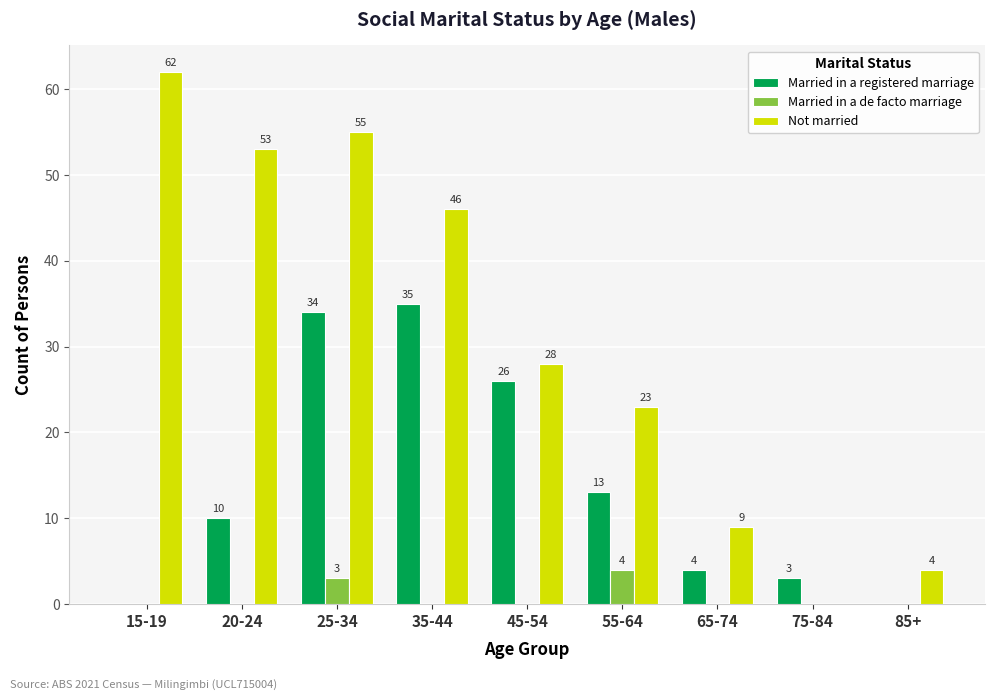

What is the total value across all series at 20-24?

63